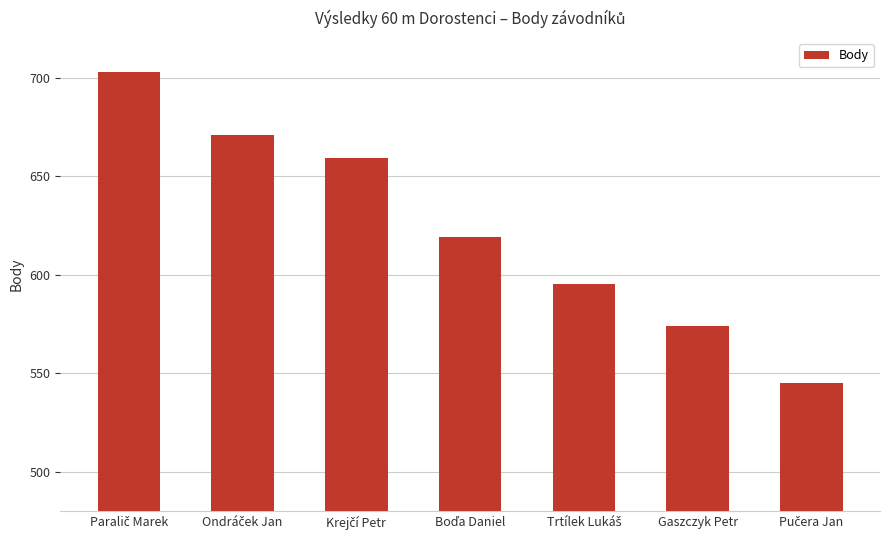

What is the average value?

624